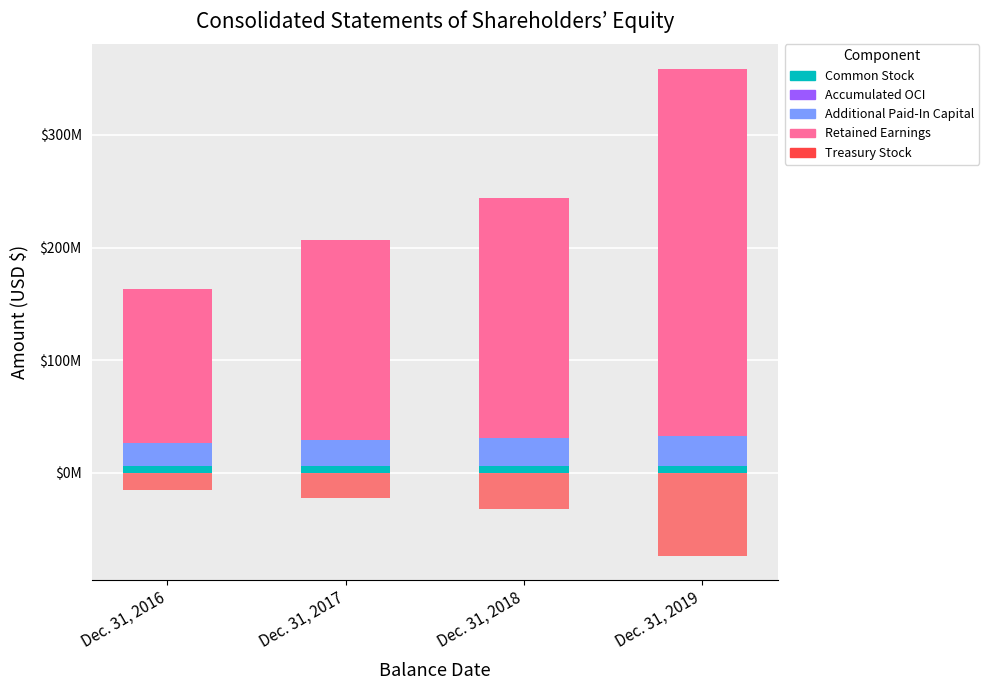

Rank the categories by Accumulated OCI value from lowest to highest.

Dec. 31, 2019, Dec. 31, 2016, Dec. 31, 2017, Dec. 31, 2018